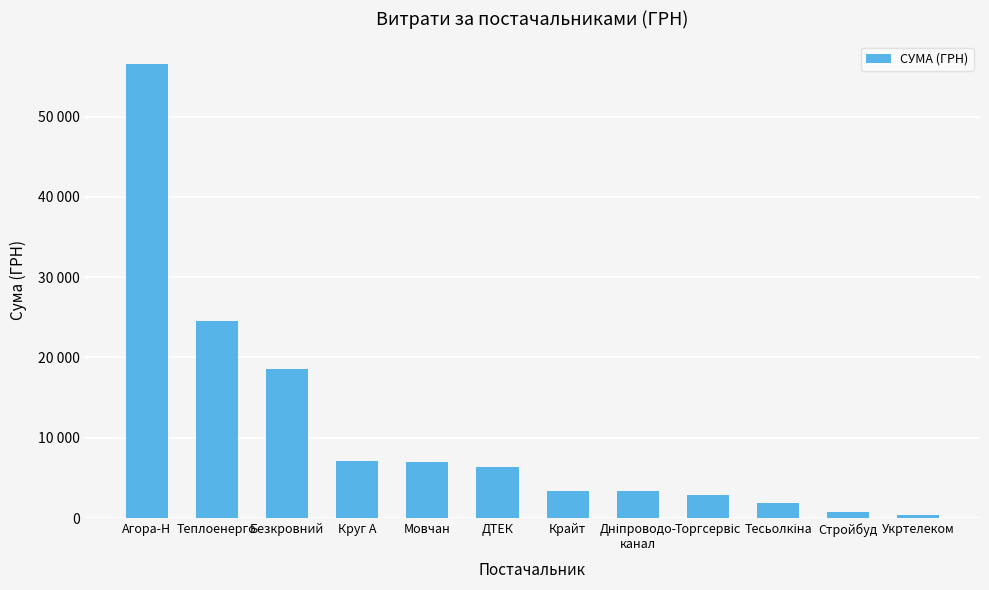

True or false: the data shows 6537.9 at Теплоенерго.

False